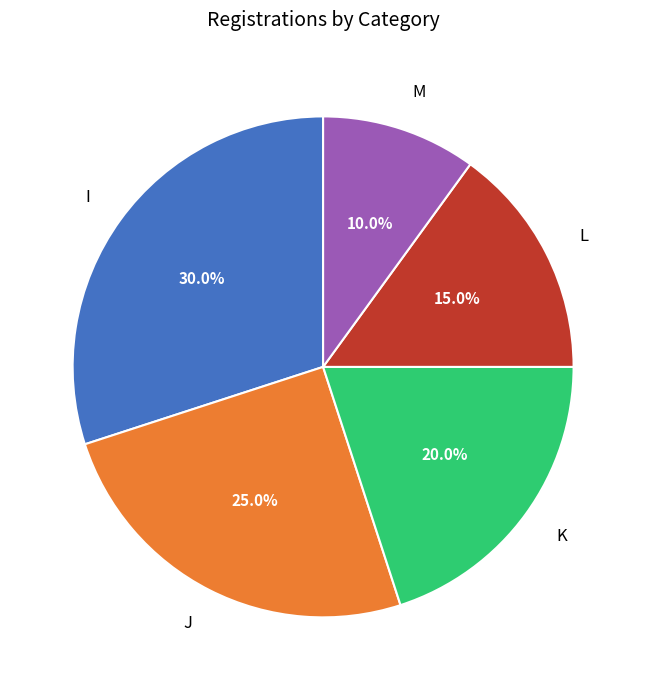

What percentage is the K slice, to the nearest percent?

20%